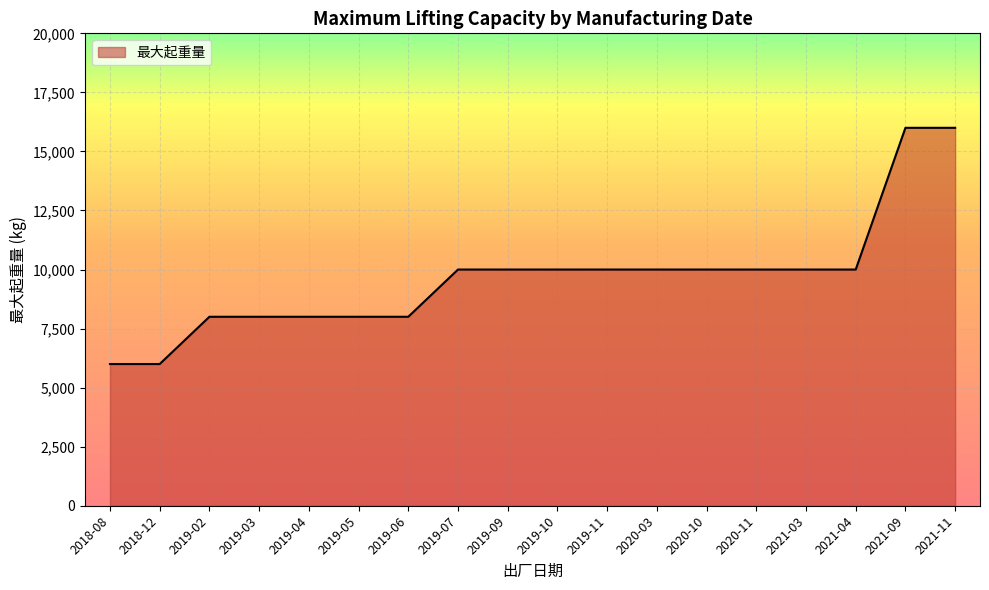

What is the smallest value displayed?

6000